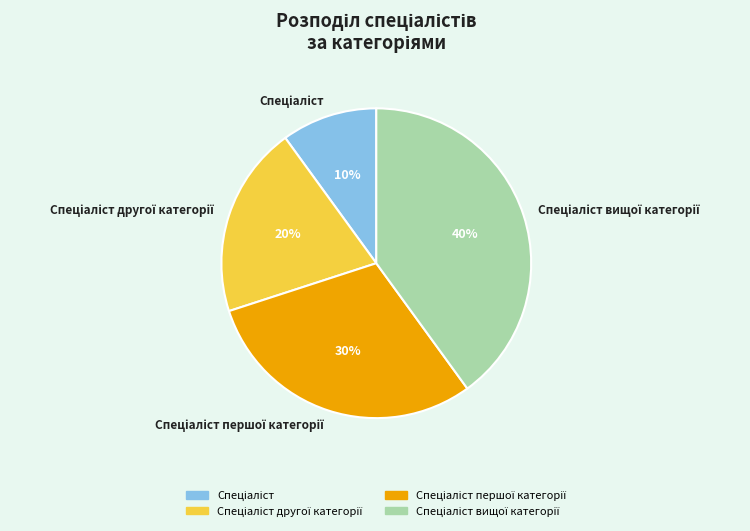

How many slices are in this pie chart?

4